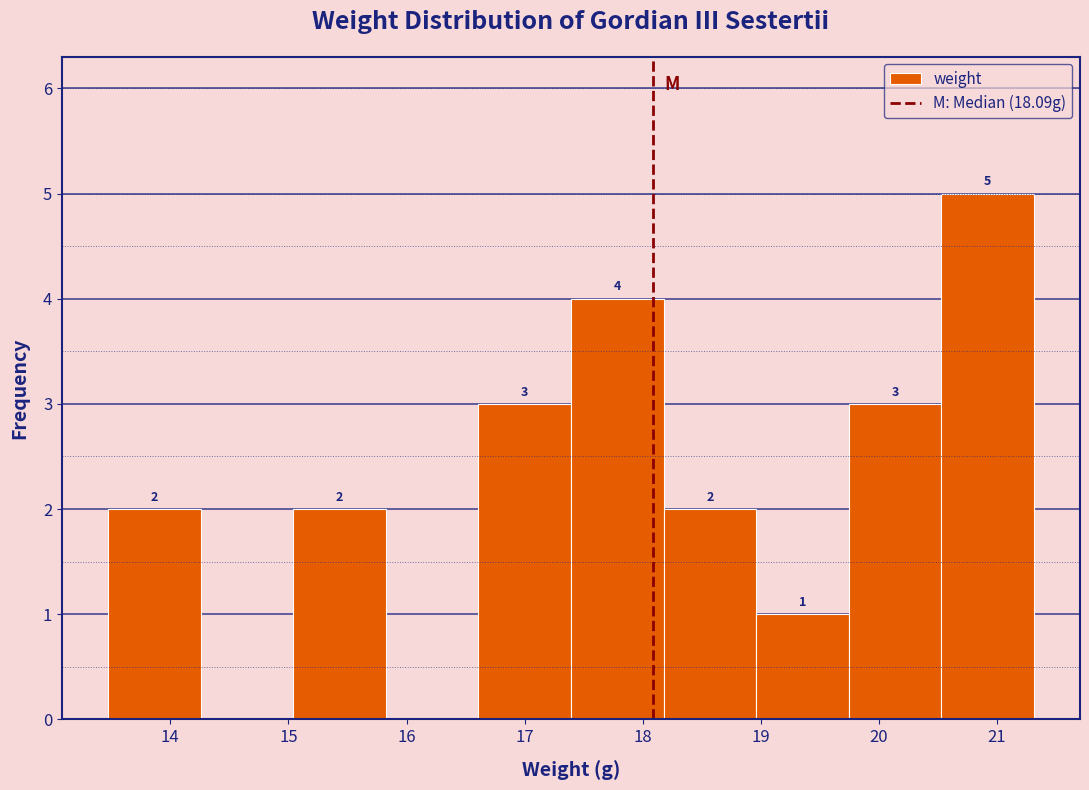

Over which range of the x-axis is the bar tallest?

20.5 to 21.3